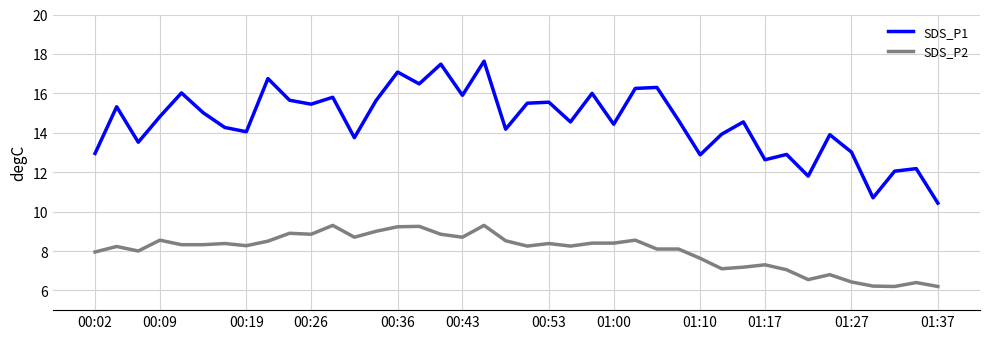

True or false: SDS_P2 has more than 2 interior local peaks.

True